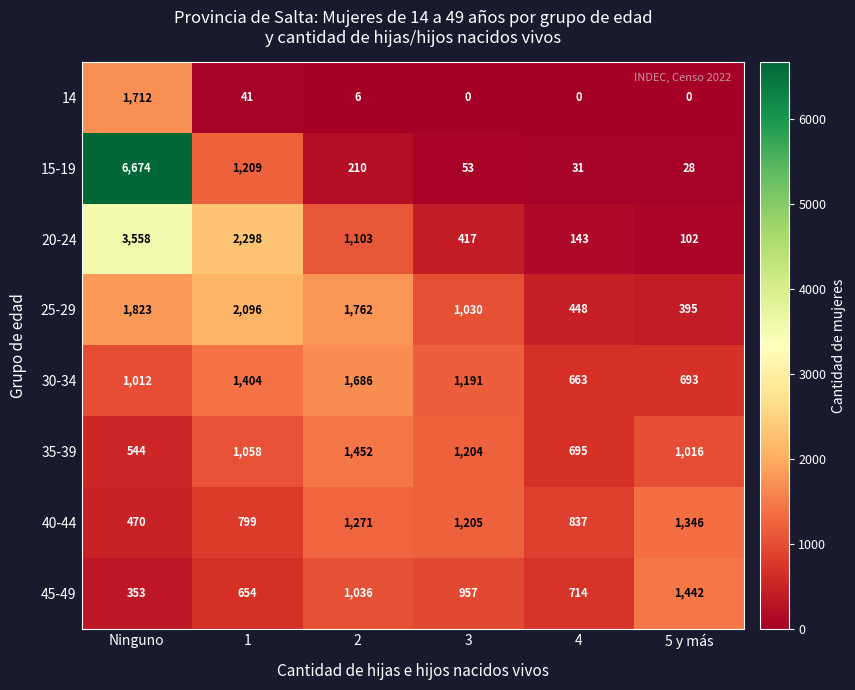

What is the total value across all series at 5 y más?

5022